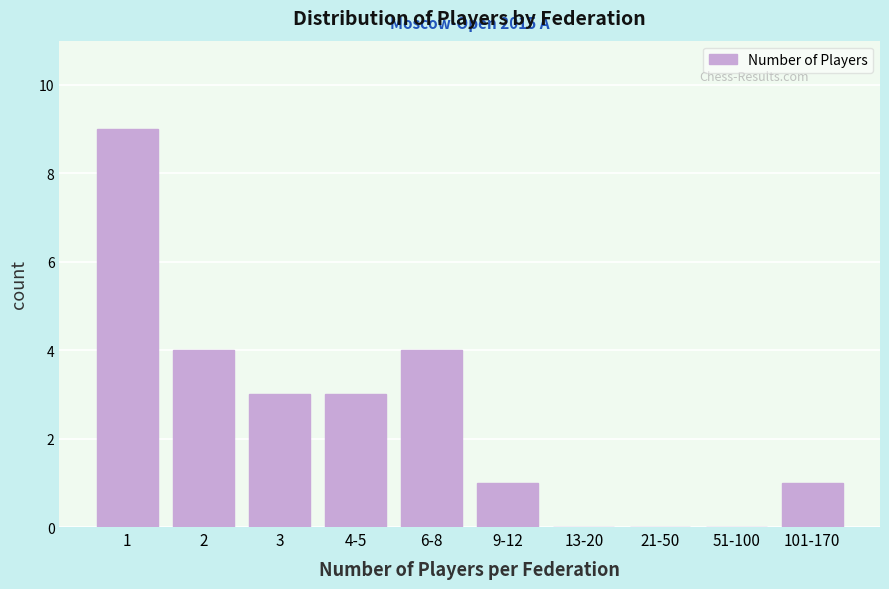

Reading left to right, extract all data points from this chart.

1=9	2=4	3=3	4-5=3	6-8=4	9-12=1	13-20=0	21-50=0	51-100=0	101-170=1